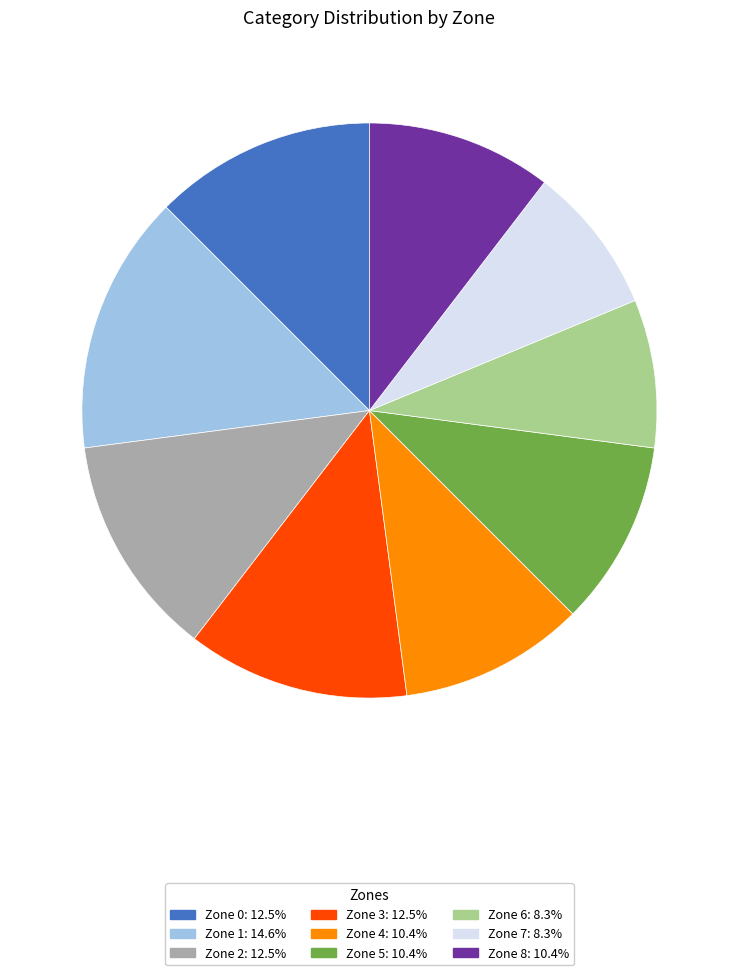

Is the sum of Zone 7 and Zone 6 greater than half?

No